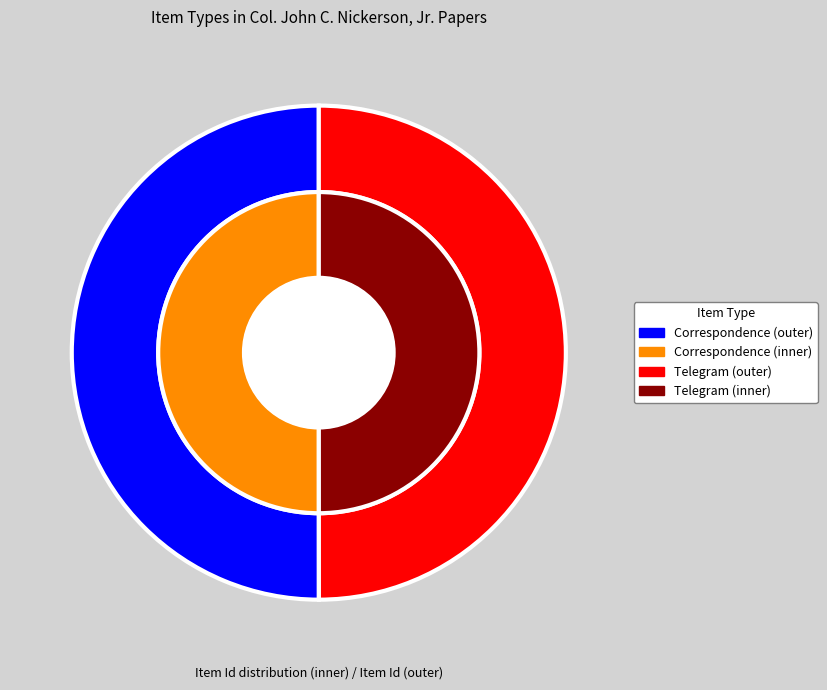

The Correspondence slice represents 50% of the pie. True or false?

True